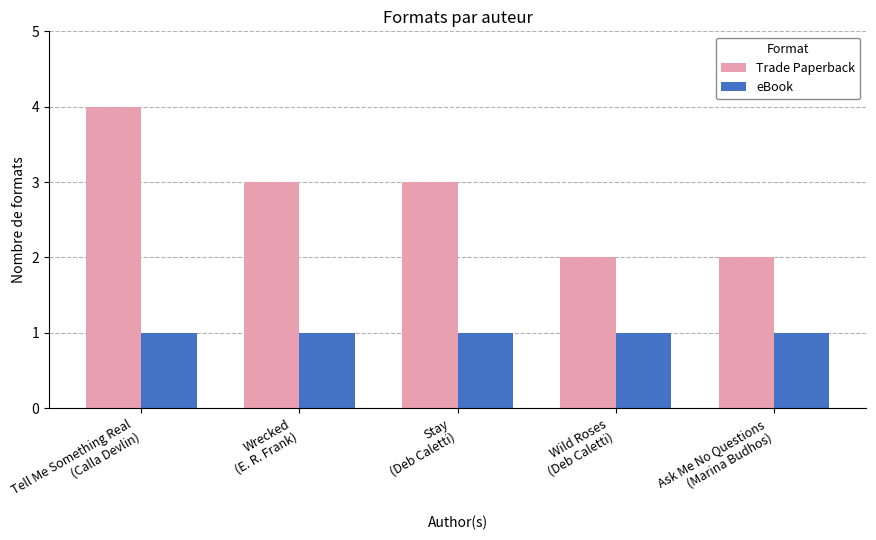

Is the value of Trade Paperback at Wrecked
(E. R. Frank) greater than the value of eBook at Stay
(Deb Caletti)?

Yes